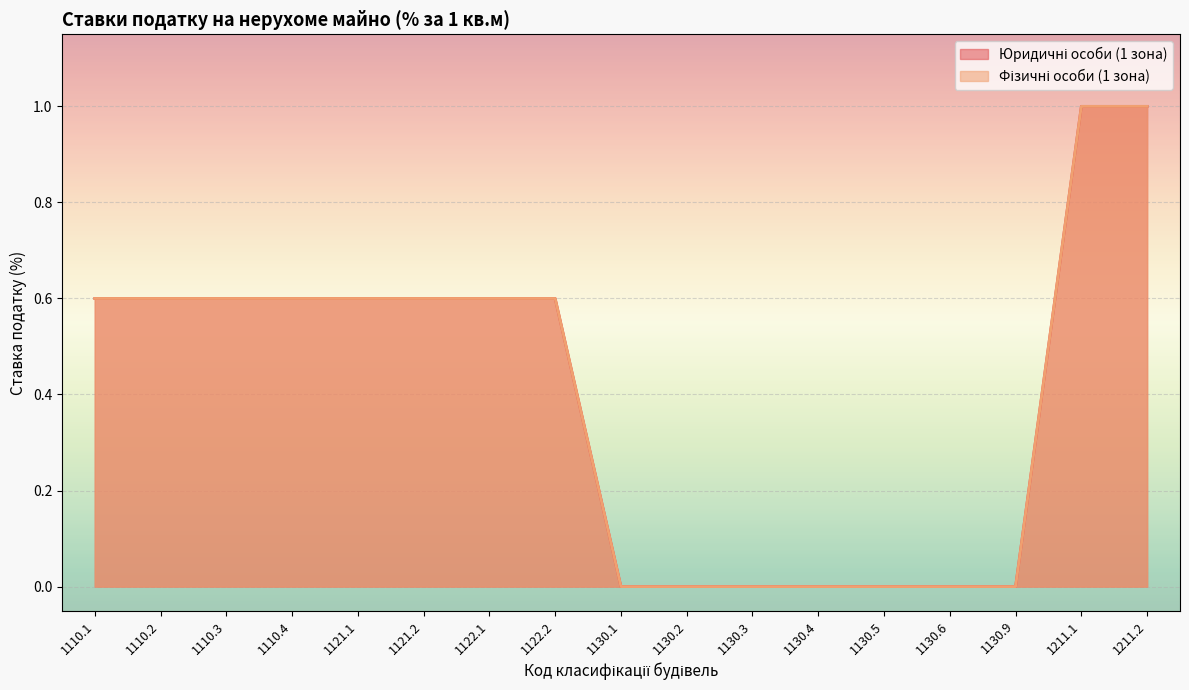

What position from the left is 1121.2?

6